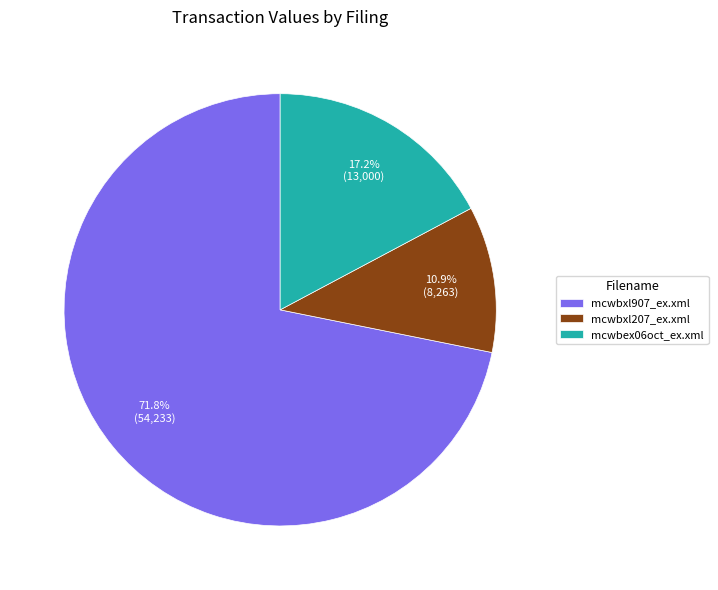

How many segments does this pie chart have?

3